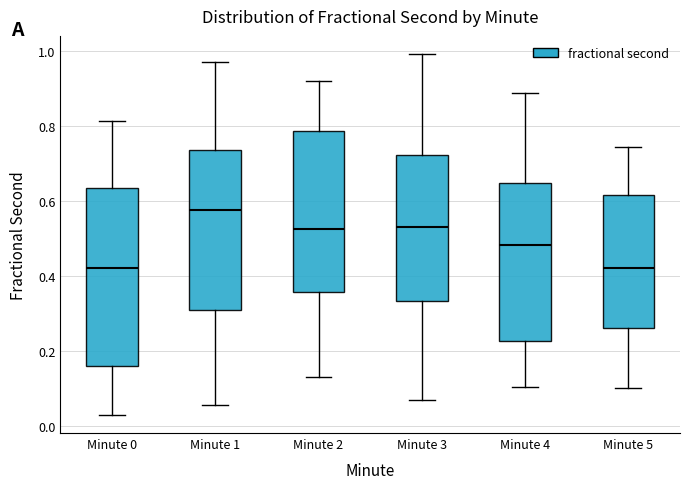

Reading left to right, transcribe this box plot: for each box, give where its median line is, the range the box spans, and where its two whiskers end, as read against the y-axis. The values are not printed on the chart, so give them approximately, as read against the axis.

Minute 0: median 0.42, box 0.16 to 0.64, whiskers 0.02 to 0.82
Minute 1: median 0.58, box 0.30 to 0.74, whiskers 0.06 to 0.98
Minute 2: median 0.52, box 0.36 to 0.78, whiskers 0.14 to 0.92
Minute 3: median 0.52, box 0.34 to 0.72, whiskers 0.06 to 1.00
Minute 4: median 0.48, box 0.22 to 0.64, whiskers 0.10 to 0.88
Minute 5: median 0.42, box 0.26 to 0.62, whiskers 0.10 to 0.74